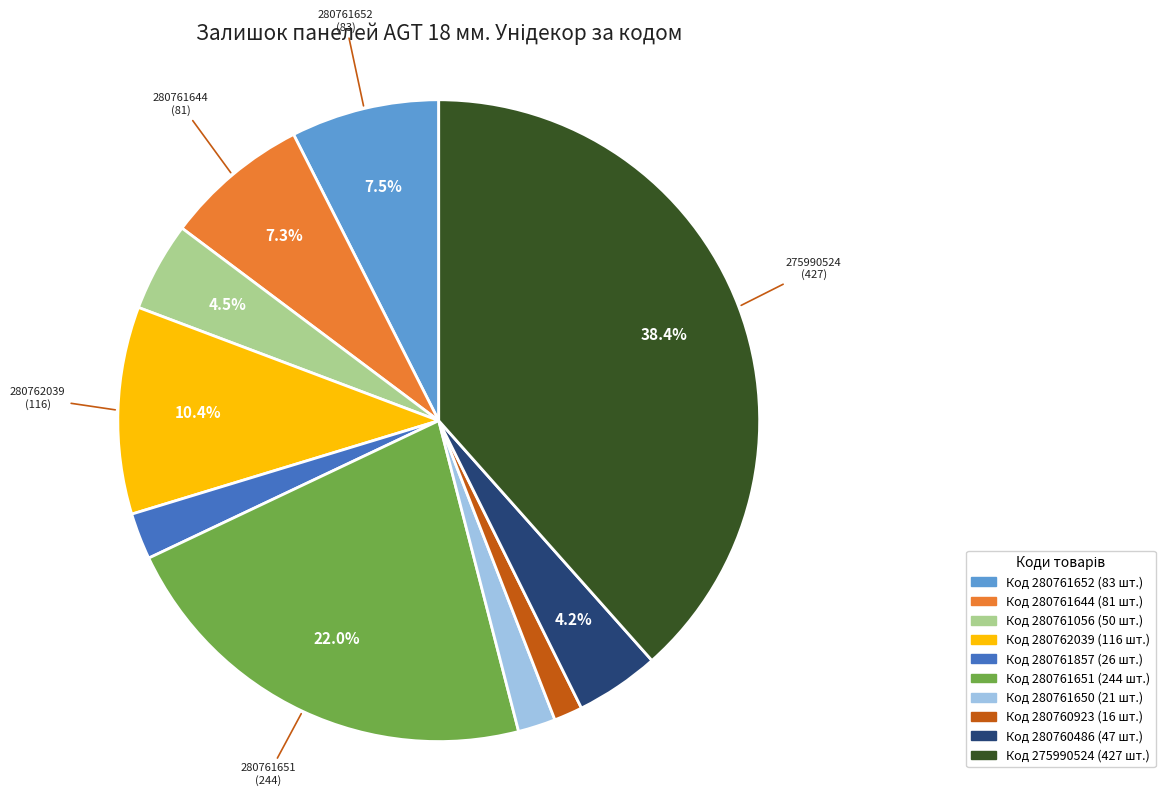

Is there any slice that represents more than half of the pie?

No